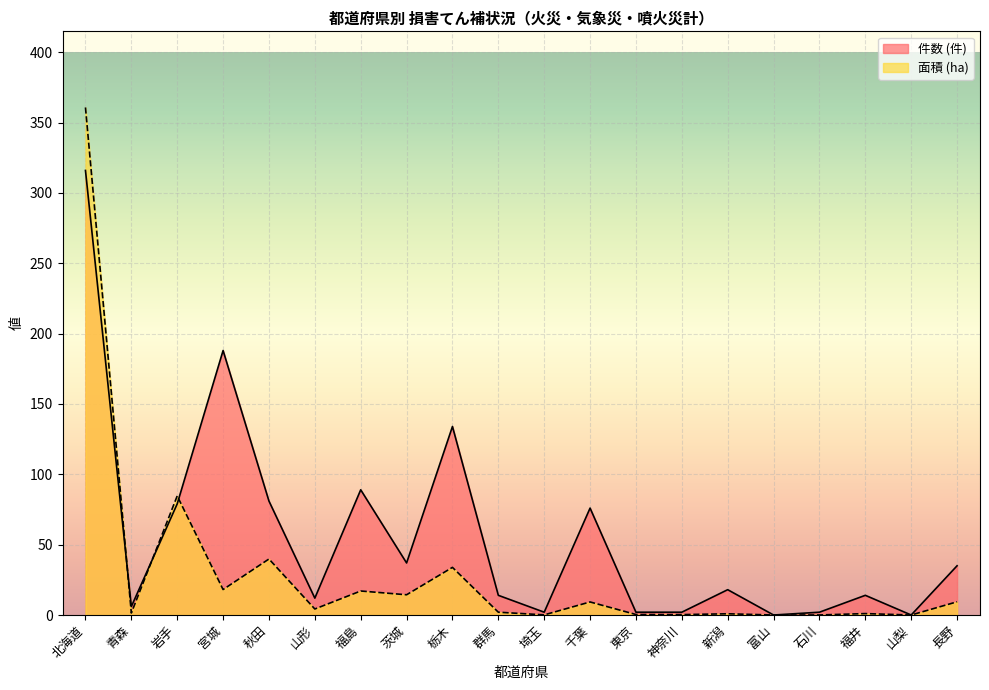

Is the value of 面積 (ha) at 千葉 greater than the value of 件数 (件) at 山形?

No